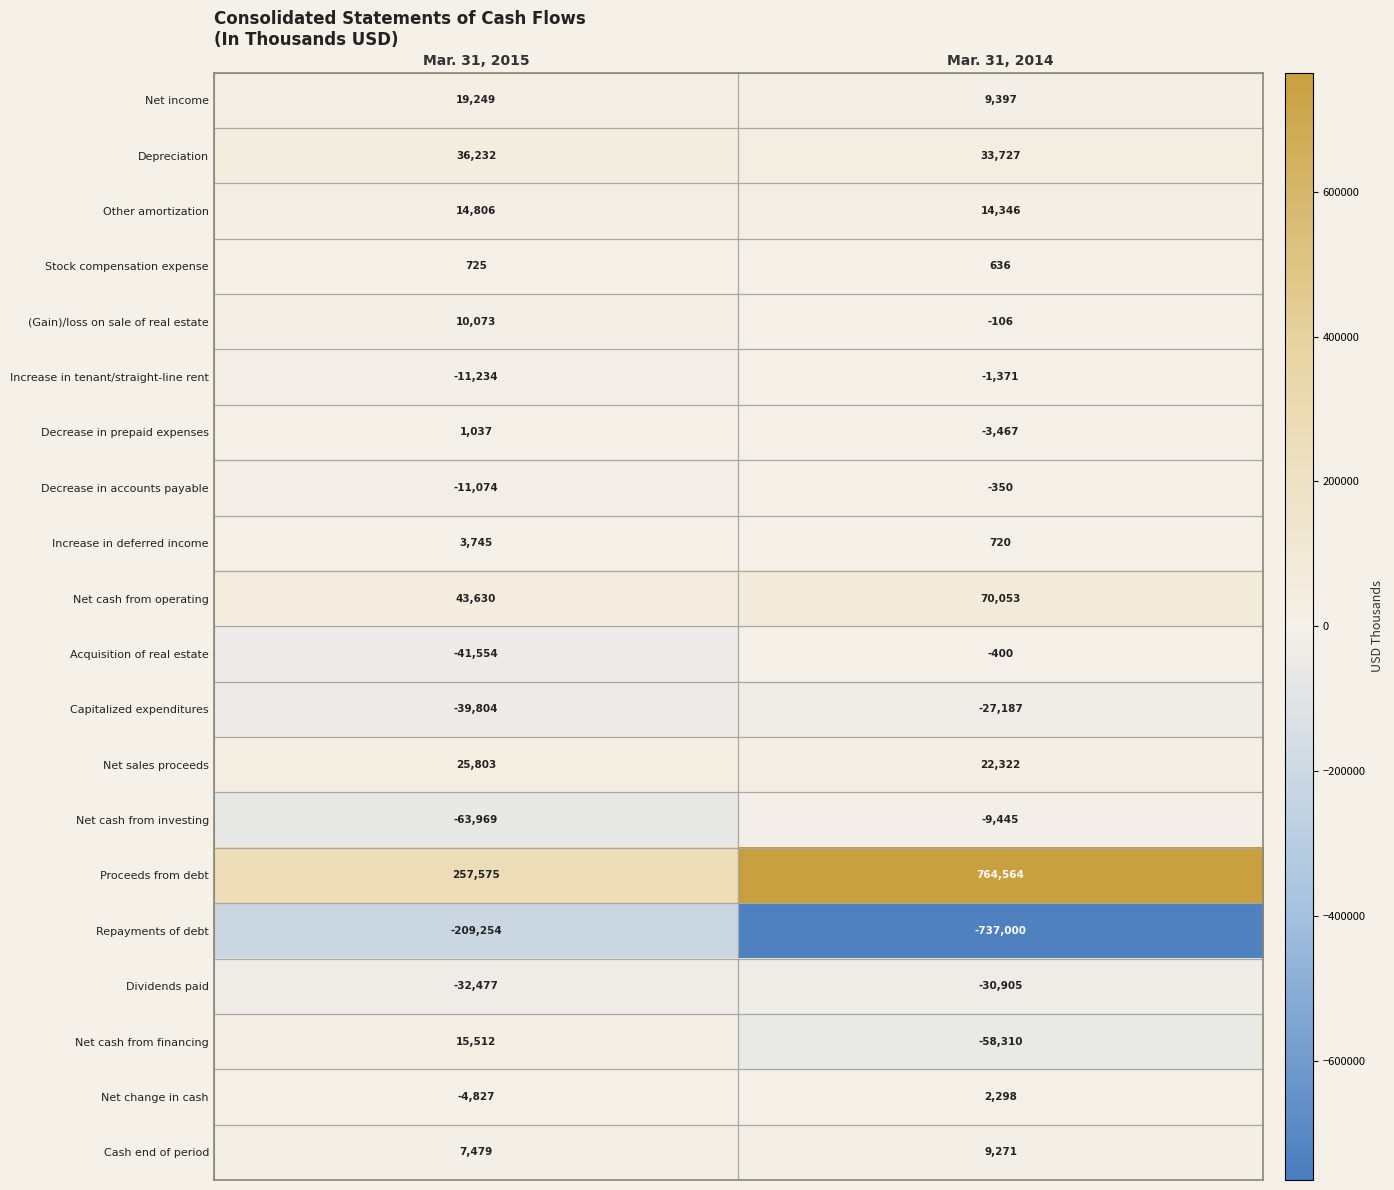

How many distinct data groups are displayed?

20